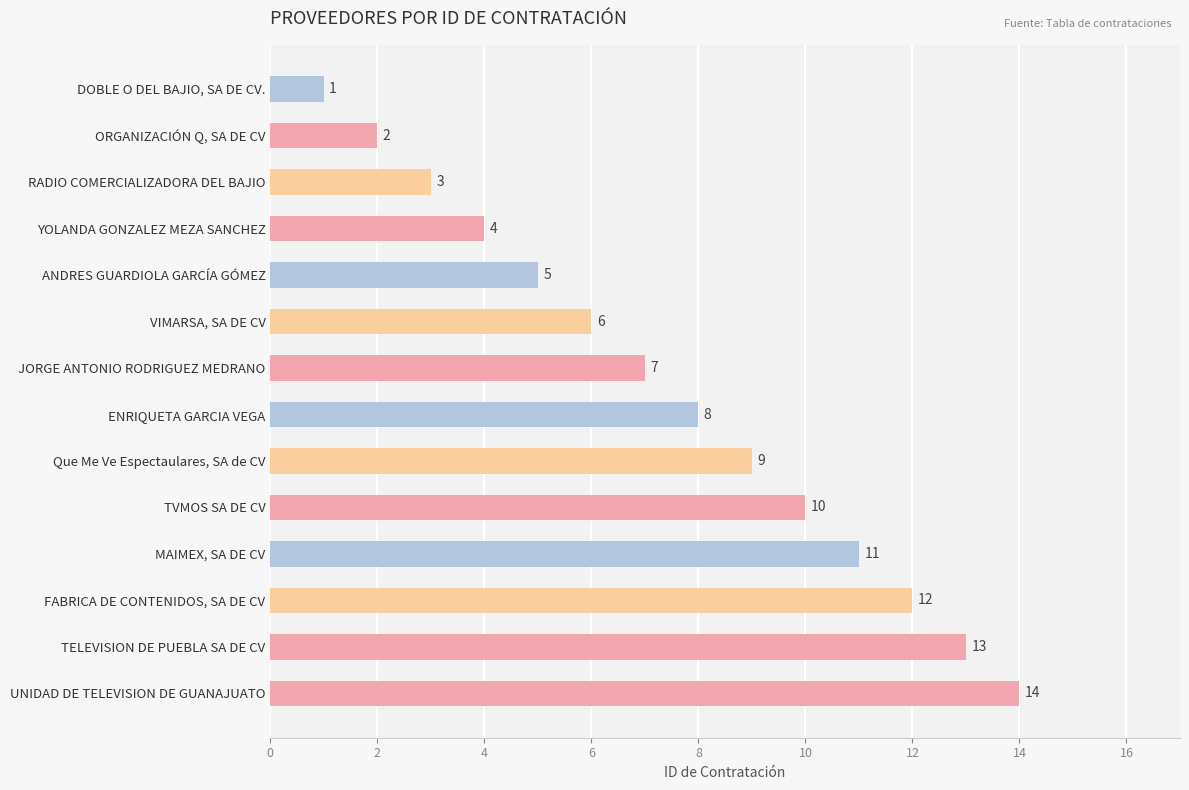

What is the greatest value displayed?

14